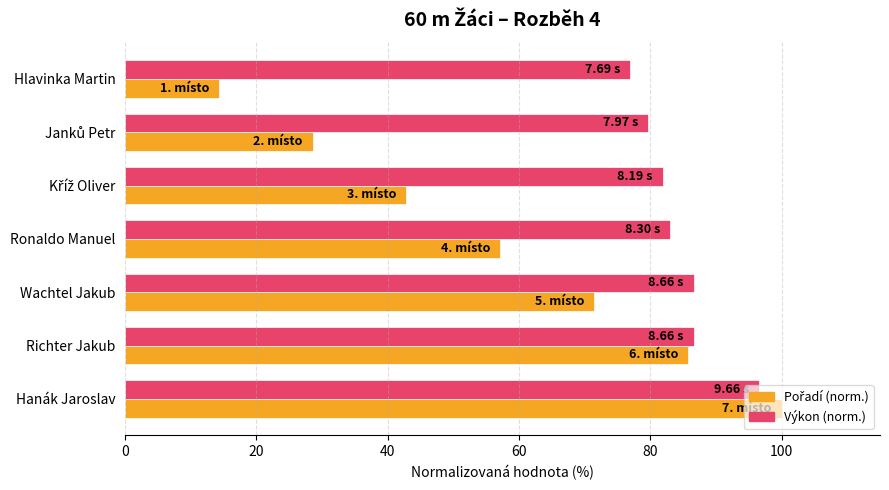

What is the difference between the highest and lowest values at Hlavinka Martin?

62.6